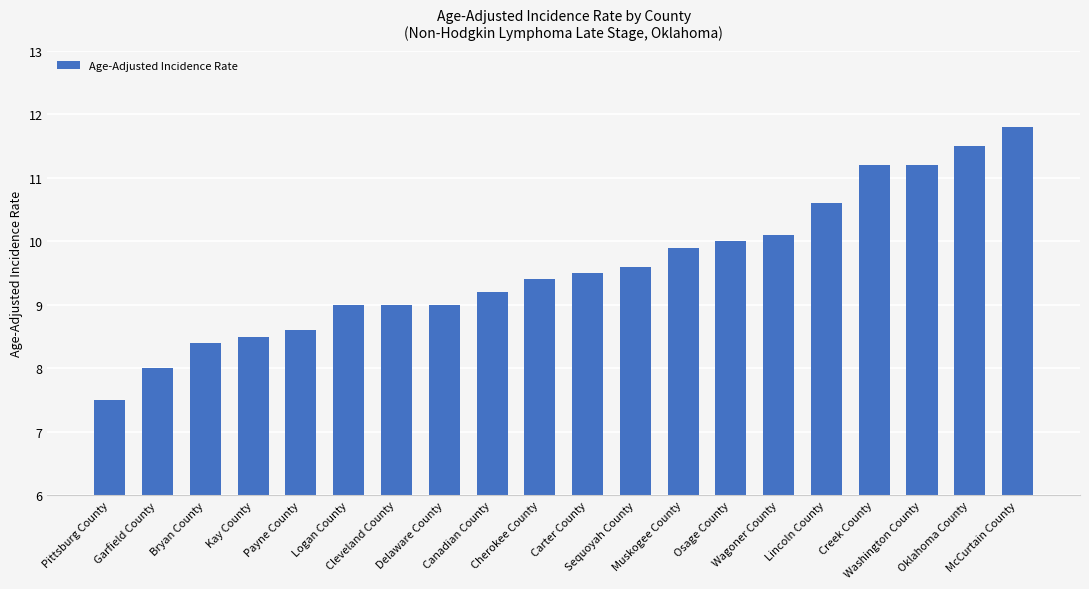

How many data points does each series have?

20